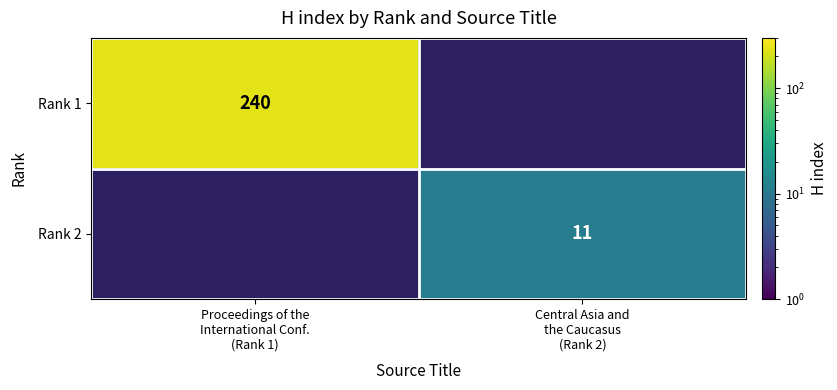

True or false: Rank 1 has a value of 240 at Proceedings of the International Conf. (Rank 1).

True